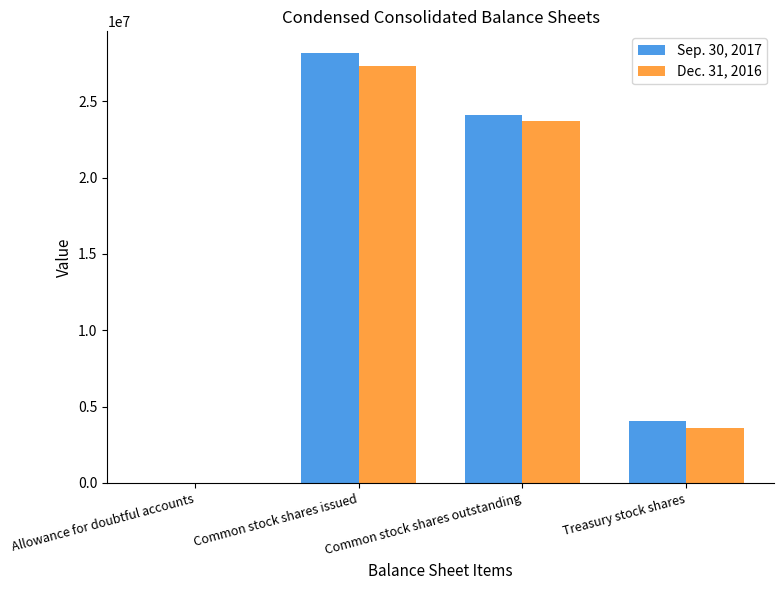

Which category has the highest value in the Sep. 30, 2017 series?

Common stock shares issued